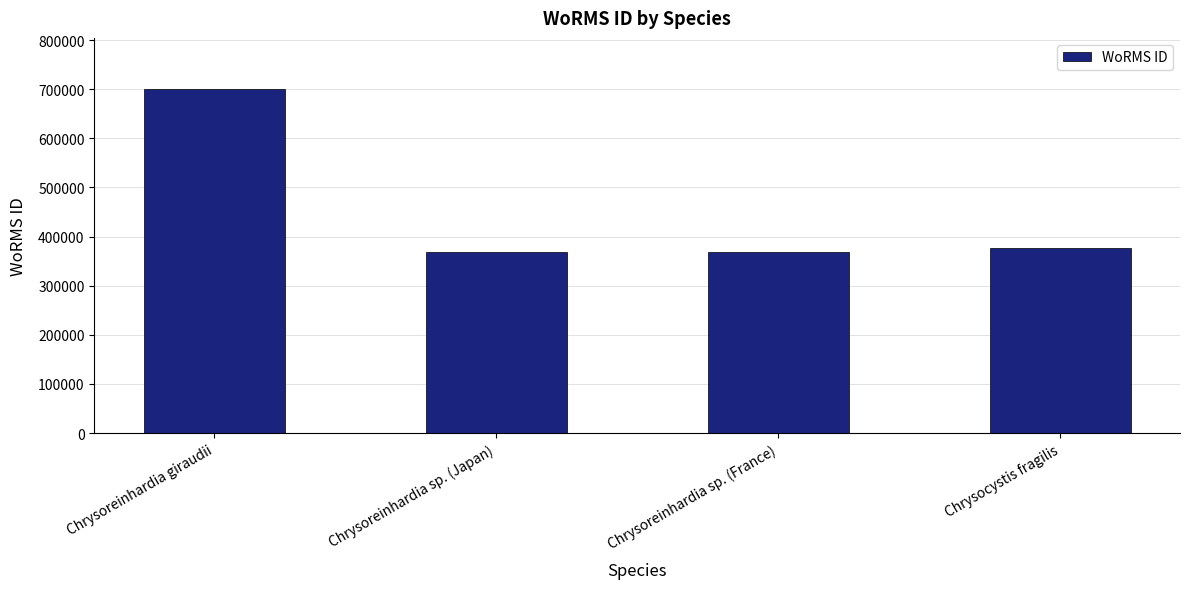

Reading left to right, list all the values displayed in this chart.

699402	369489	369489	375757